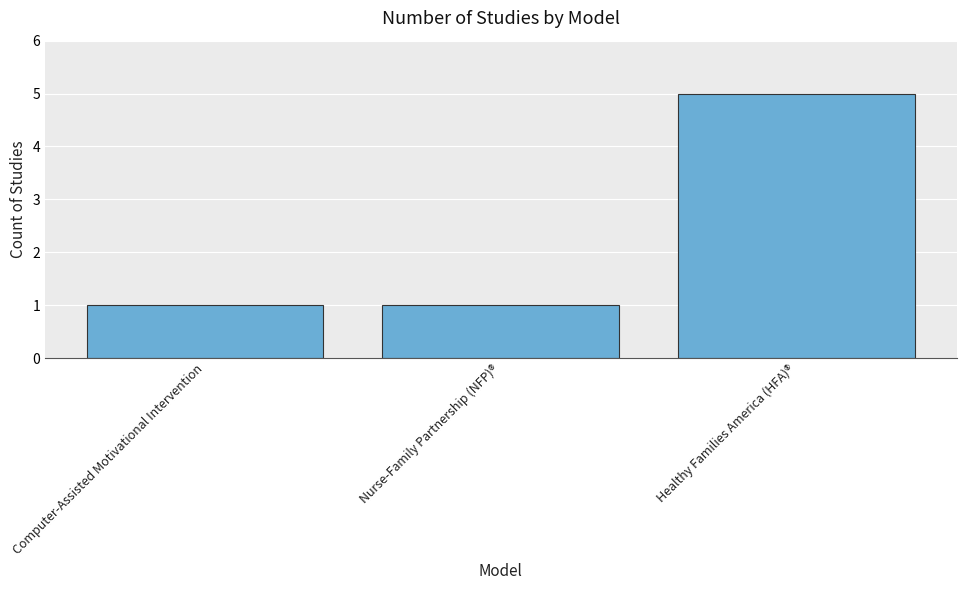

What is the sum of the values at Computer-Assisted Motivational Intervention and Nurse-Family Partnership (NFP)®?

2